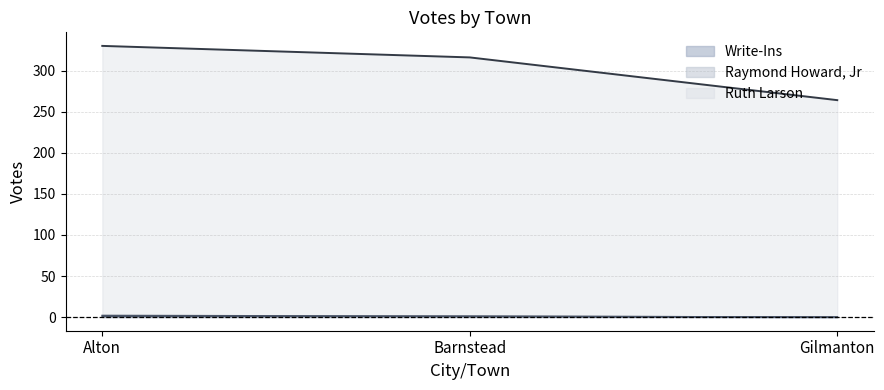

What is the total value across all series at Alton?

330